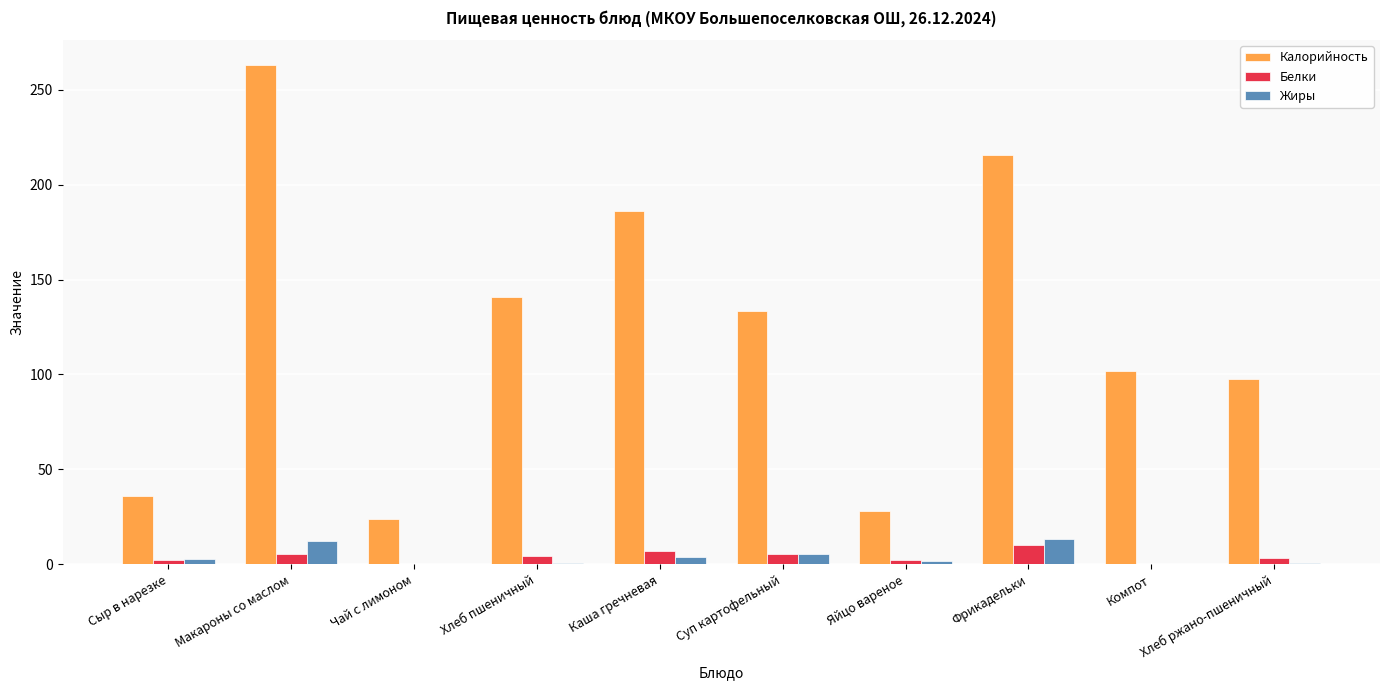

What is the spread (max minus min) of values at Сыр в нарезке?

33.5